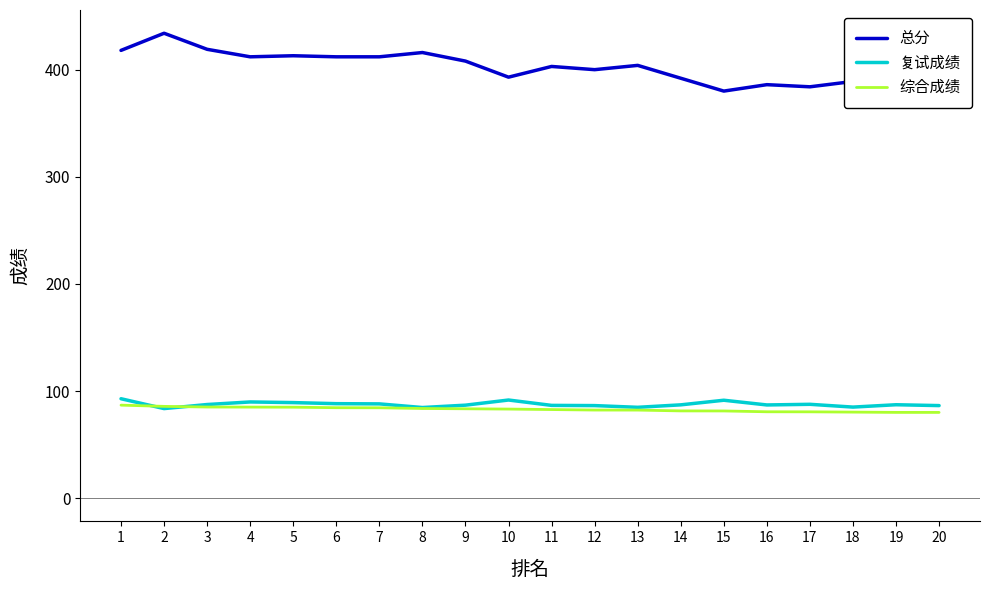

Is this an area chart (filled region under the line)?

No